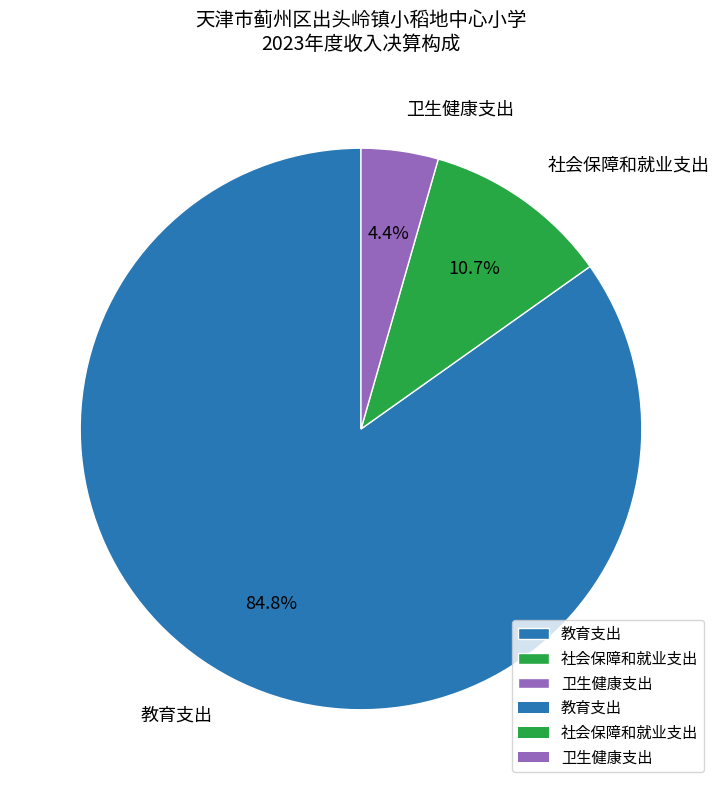

How many segments does this pie chart have?

3